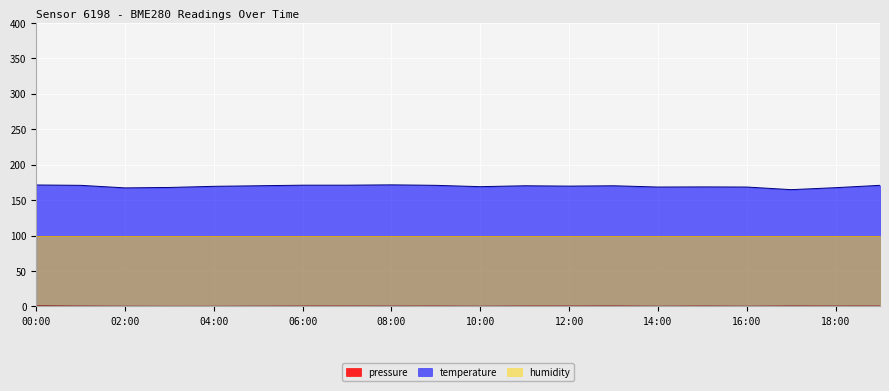

True or false: temperature and pressure intersect in this chart.

False